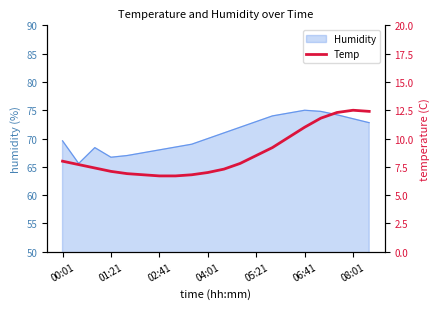

True or false: Humidity has a value of 73.5 at 08:01.

True